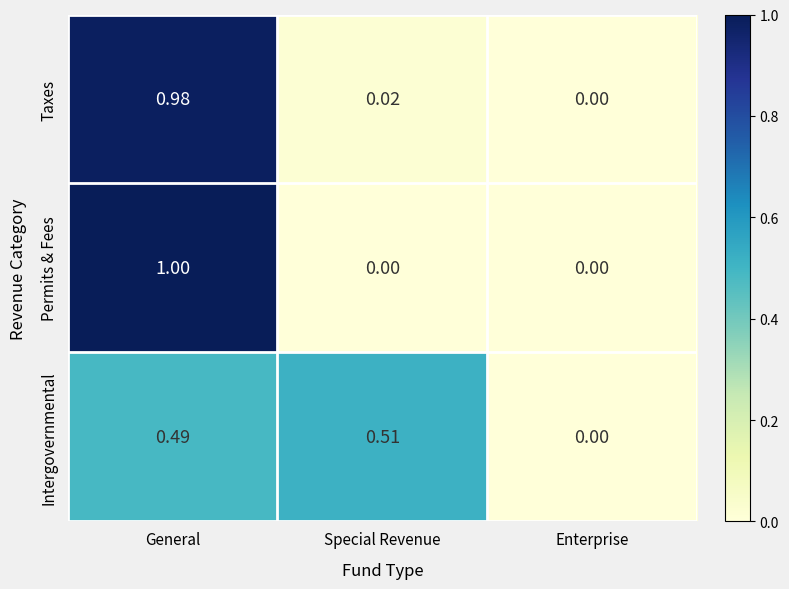

Rank the categories by Taxes value from highest to lowest.

General, Special Revenue, Enterprise